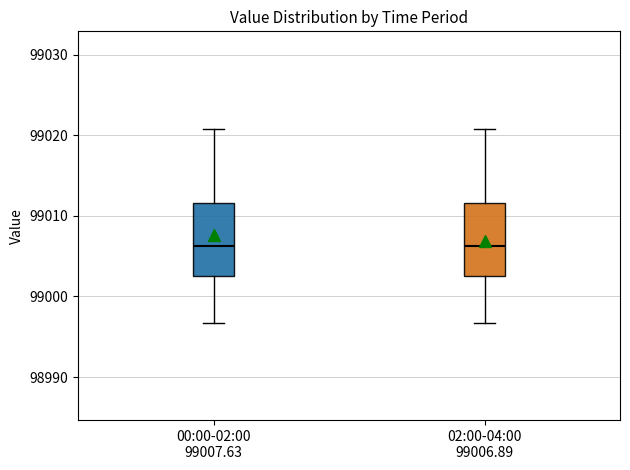

Reading left to right, transcribe this box plot: for each box, give where its median line is, the range the box spans, and where its two whiskers end, as read against the y-axis. The values are not printed on the chart, so give them approximately, as read against the axis.

00:00-02:00 99007.63: median 99006, box 99003 to 99012, whiskers 98997 to 99021
02:00-04:00 99006.89: median 99006, box 99003 to 99012, whiskers 98997 to 99021